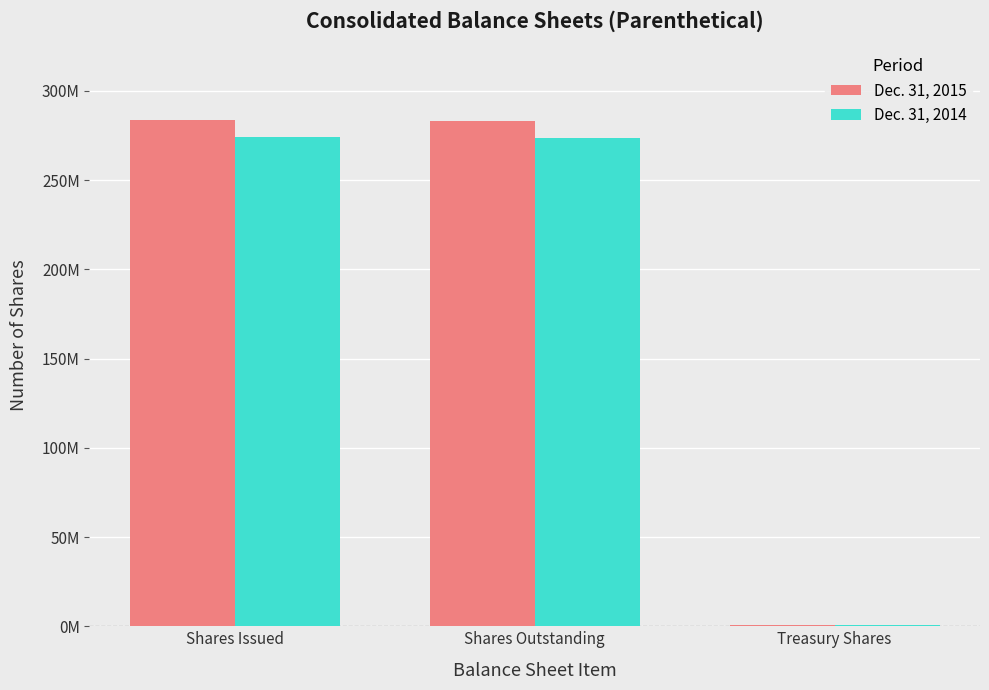

Reading right to left, what are all the values shown in this chart?

Dec. 31, 2015: Treasury Shares=594663	Shares Outstanding=283039333	Shares Issued=283633996
Dec. 31, 2014: Treasury Shares=578042	Shares Outstanding=273773714	Shares Issued=274351756